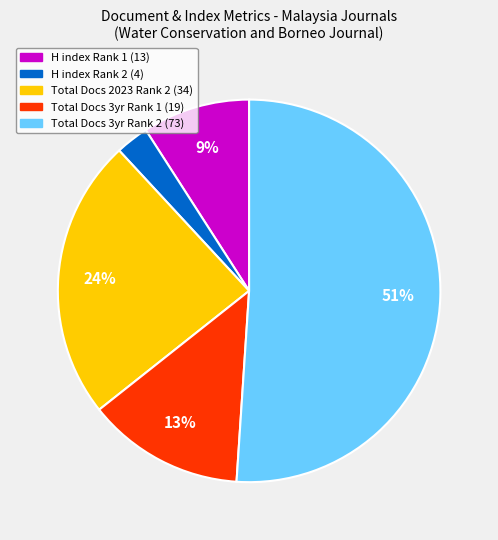

Does any single category account for the majority?

Yes